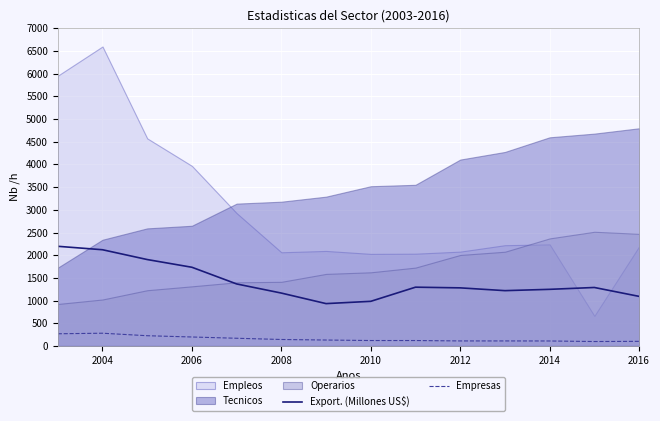

True or false: Export. (Millones US$) and Empresas cross at least once.

False